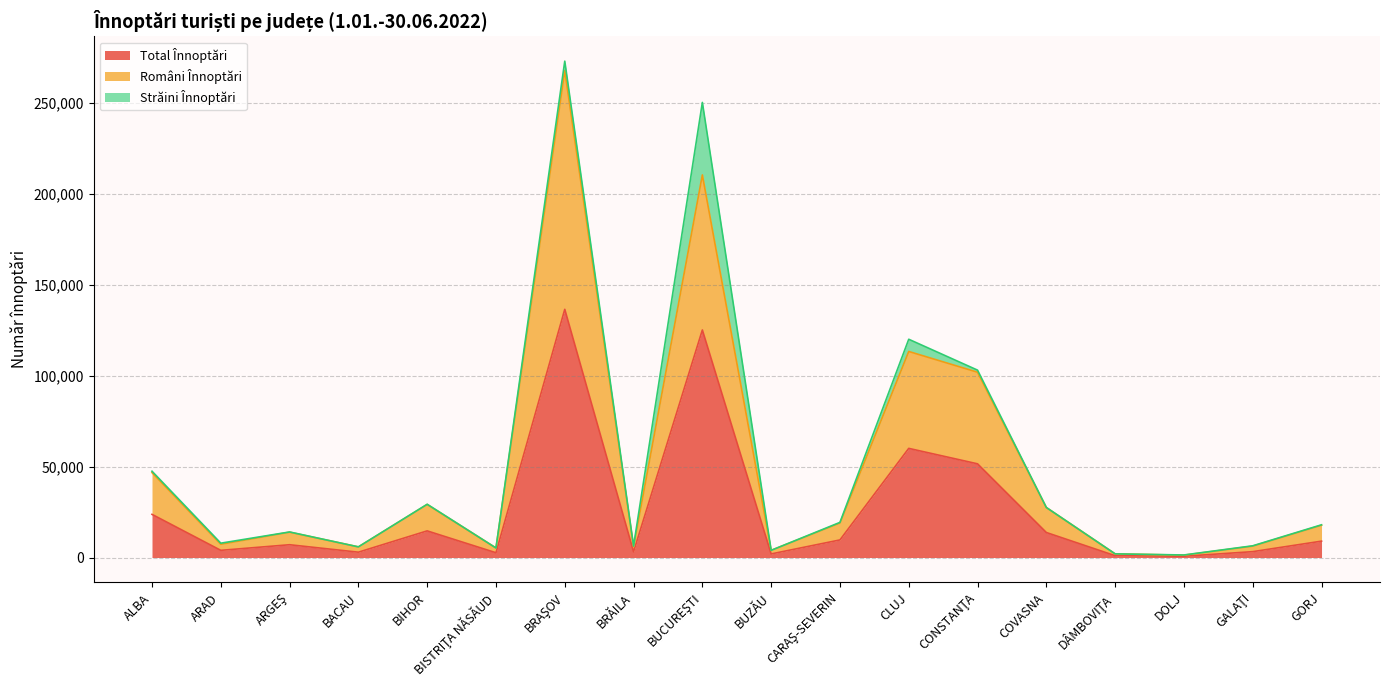

What is the maximum value for Total Înnoptări?

136456